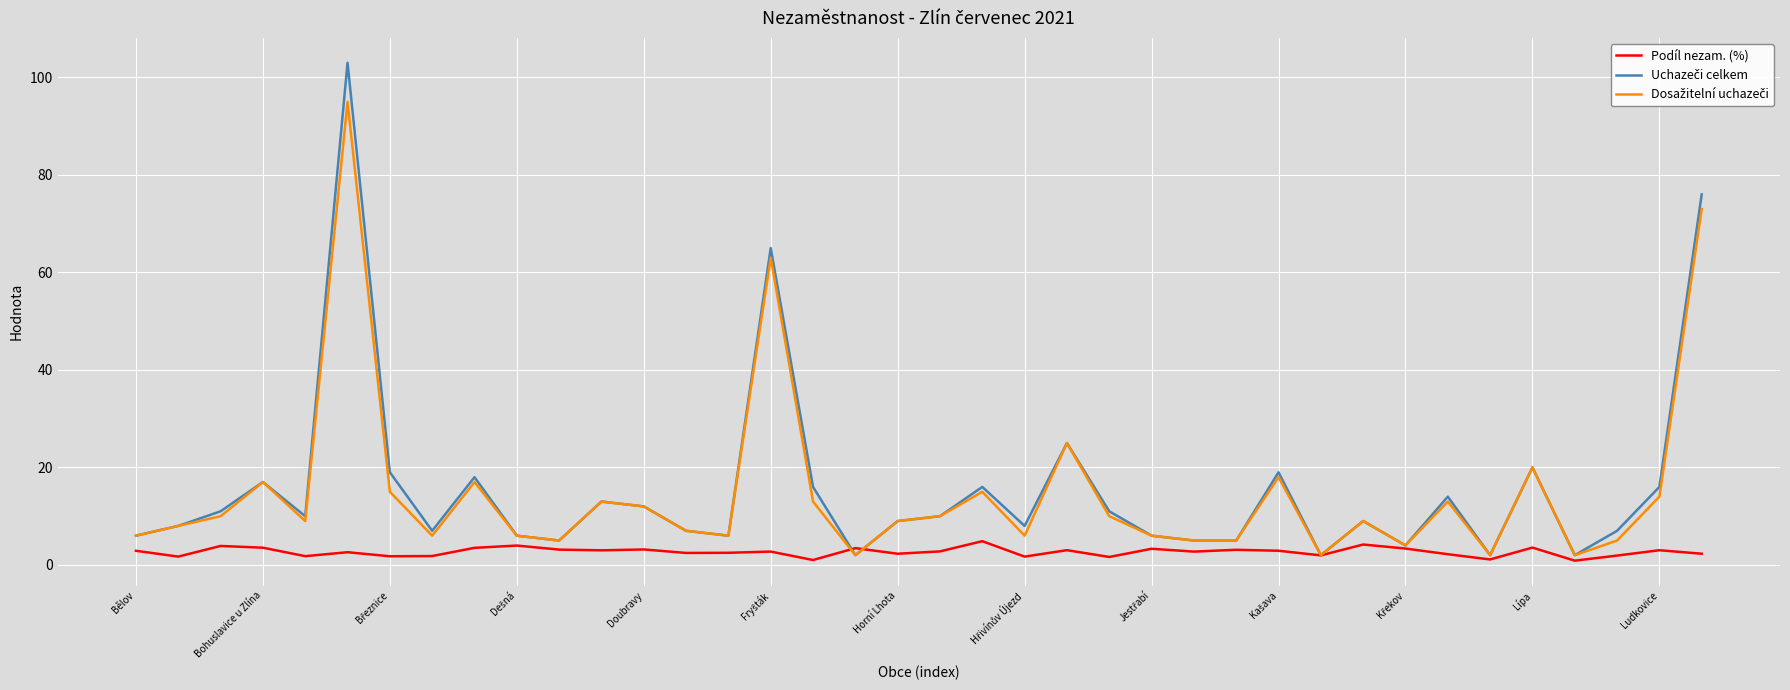

Is this an area chart (filled region under the line)?

No